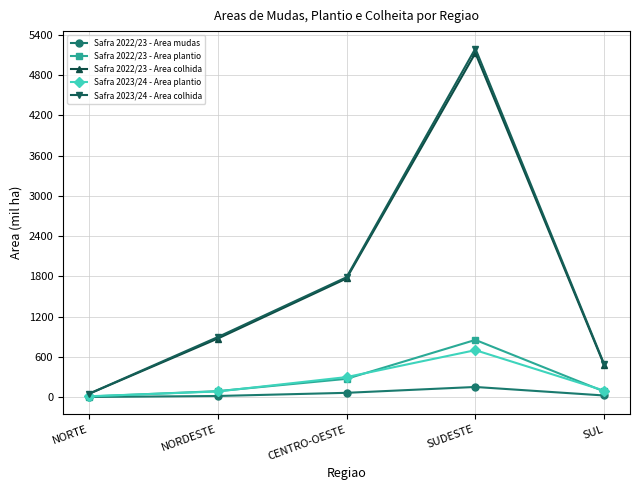

What are all the series names shown in the legend?

Safra 2022/23 - Area mudas, Safra 2022/23 - Area plantio, Safra 2022/23 - Area colhida, Safra 2023/24 - Area plantio, Safra 2023/24 - Area colhida